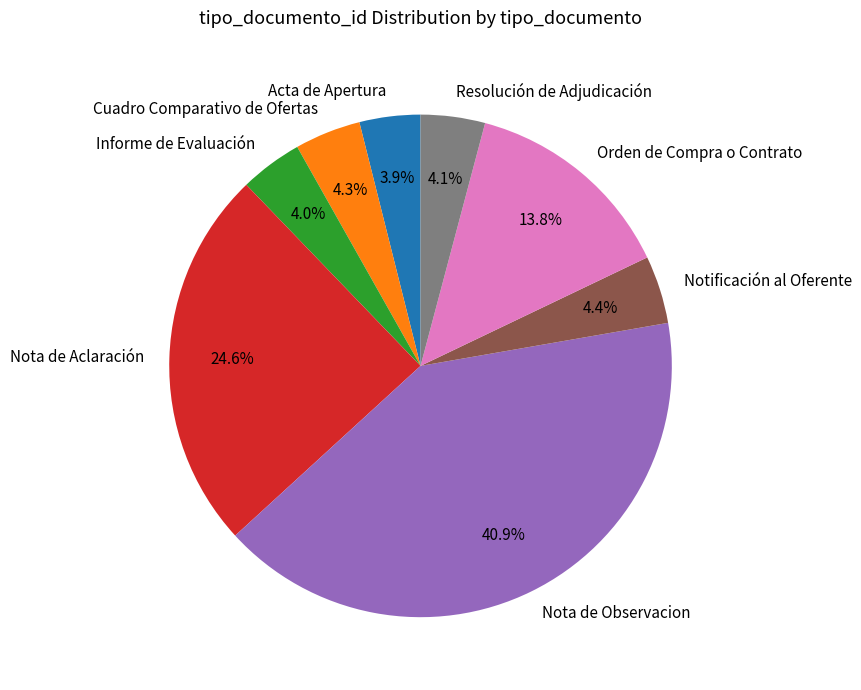

To the nearest percent, what percentage of the pie is Notificación al Oferente?

4%